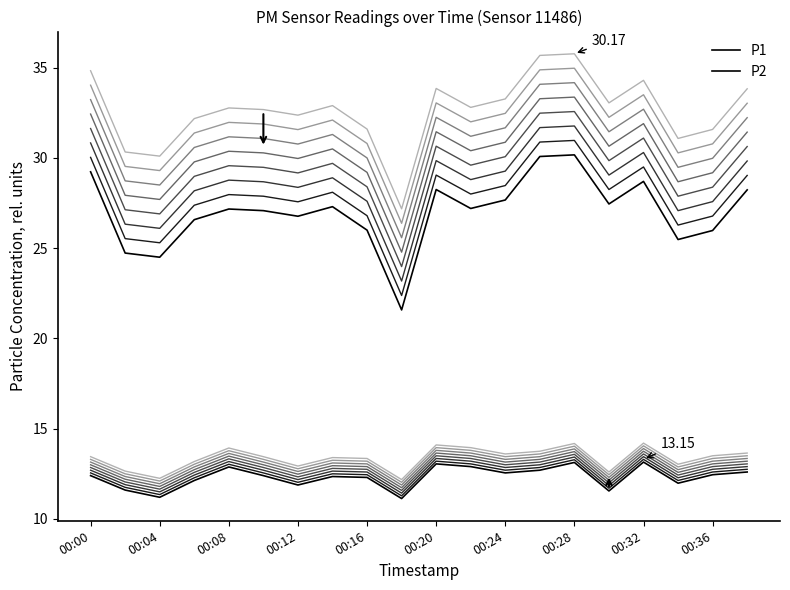

What is the difference between the P1 values at 00:36 and 15?

5.9